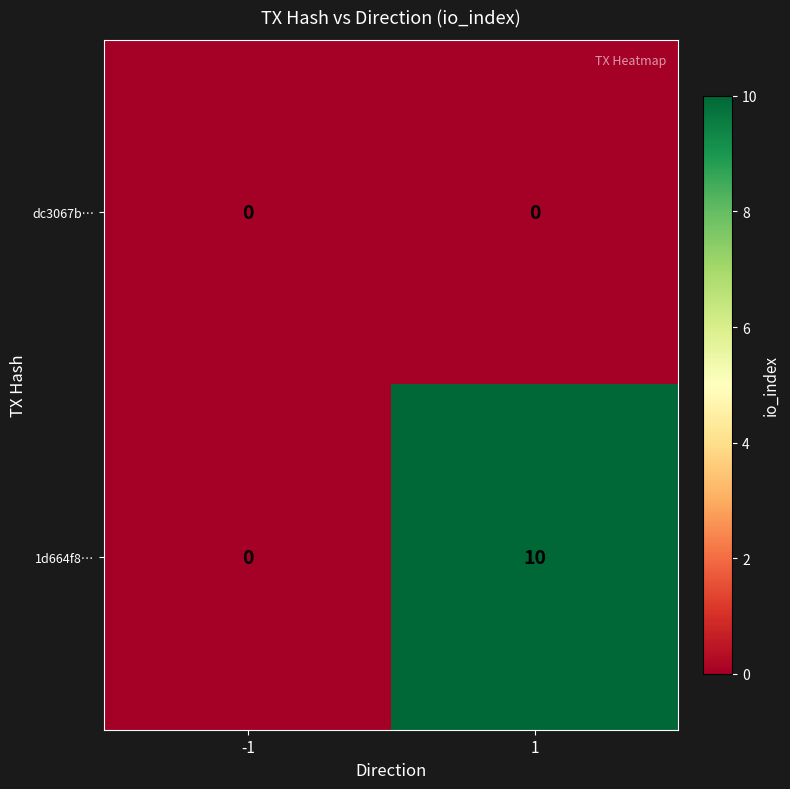

Which series has the largest total across all categories?

1d664f8…